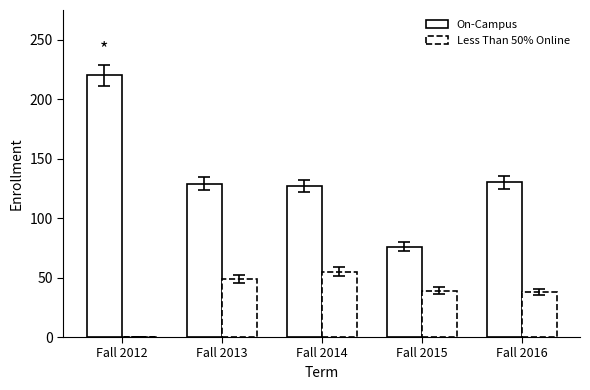

Is the value of Less Than 50% Online at Fall 2014 greater than the value of On-Campus at Fall 2012?

No